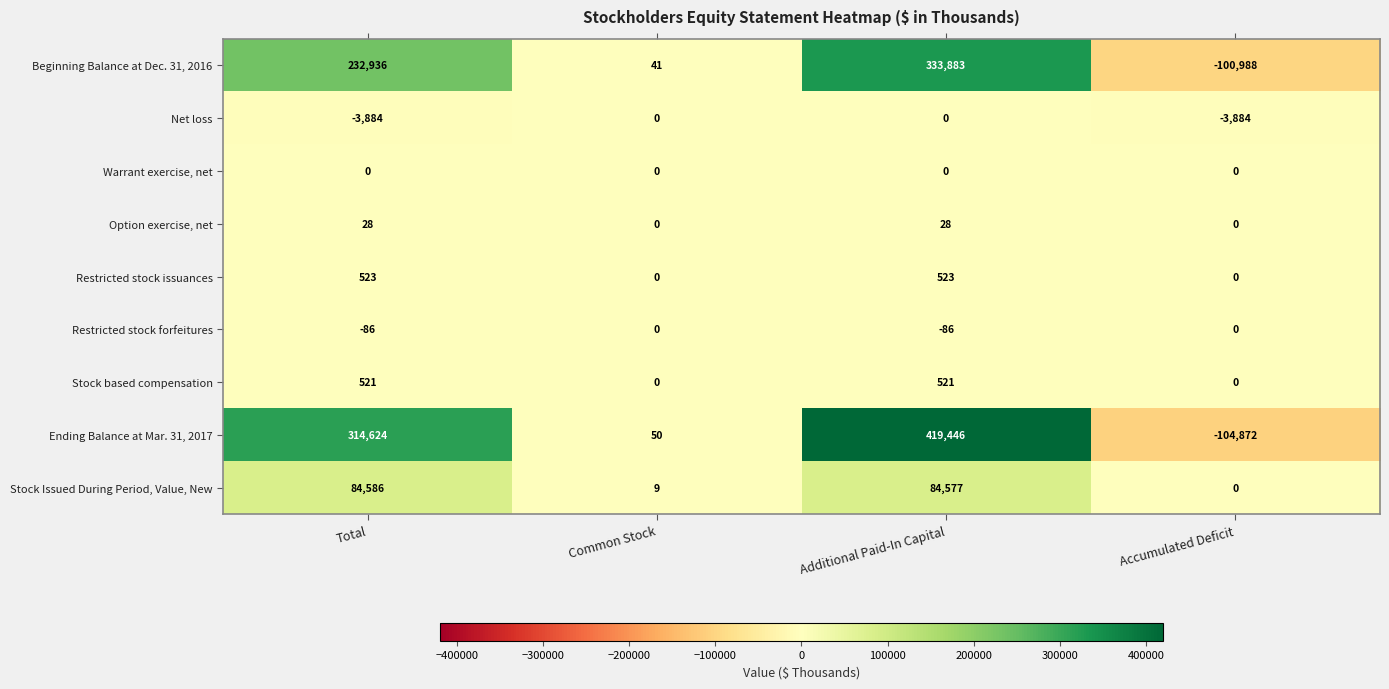

At which category does the chart reach its minimum across all series?

Accumulated Deficit